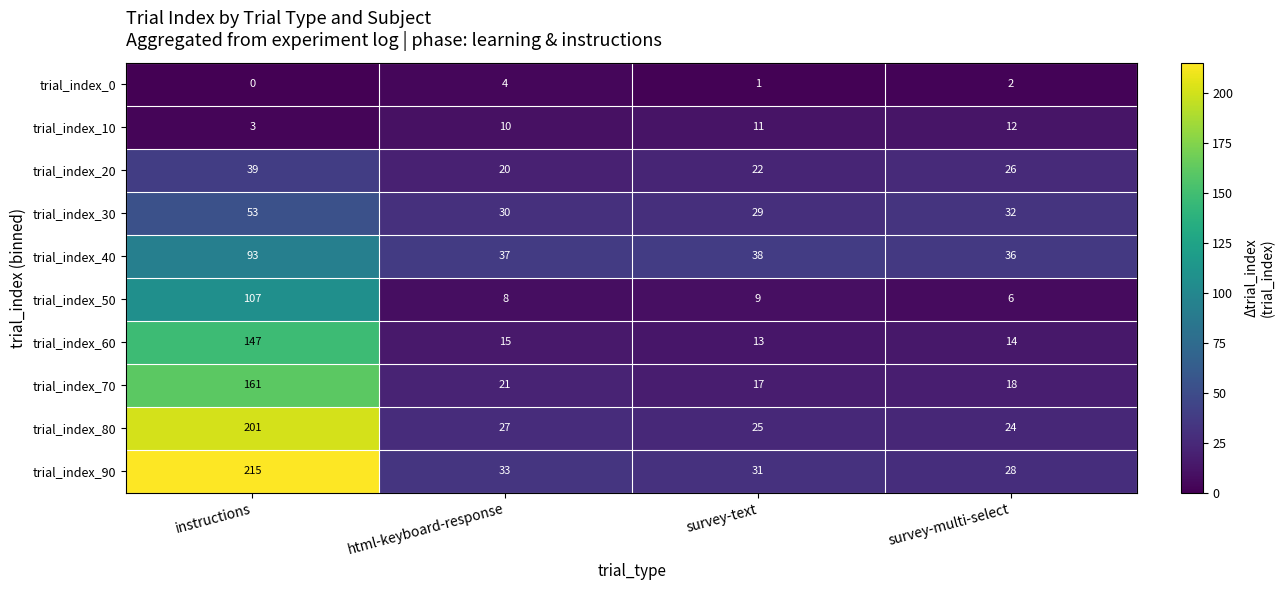

Which series changed the most between instructions and survey-text?

trial_index_90